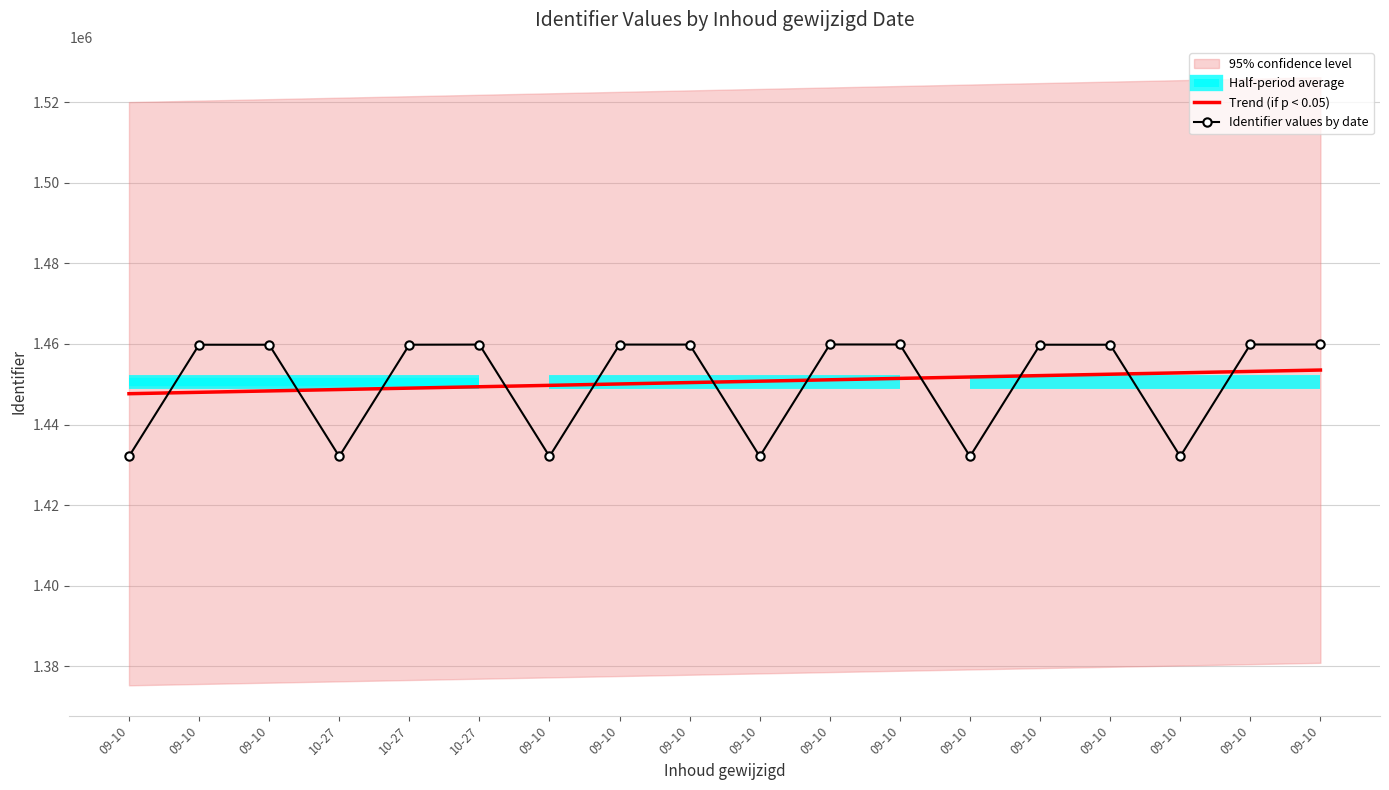

Which series has the widest spread of values?

Identifier values by date